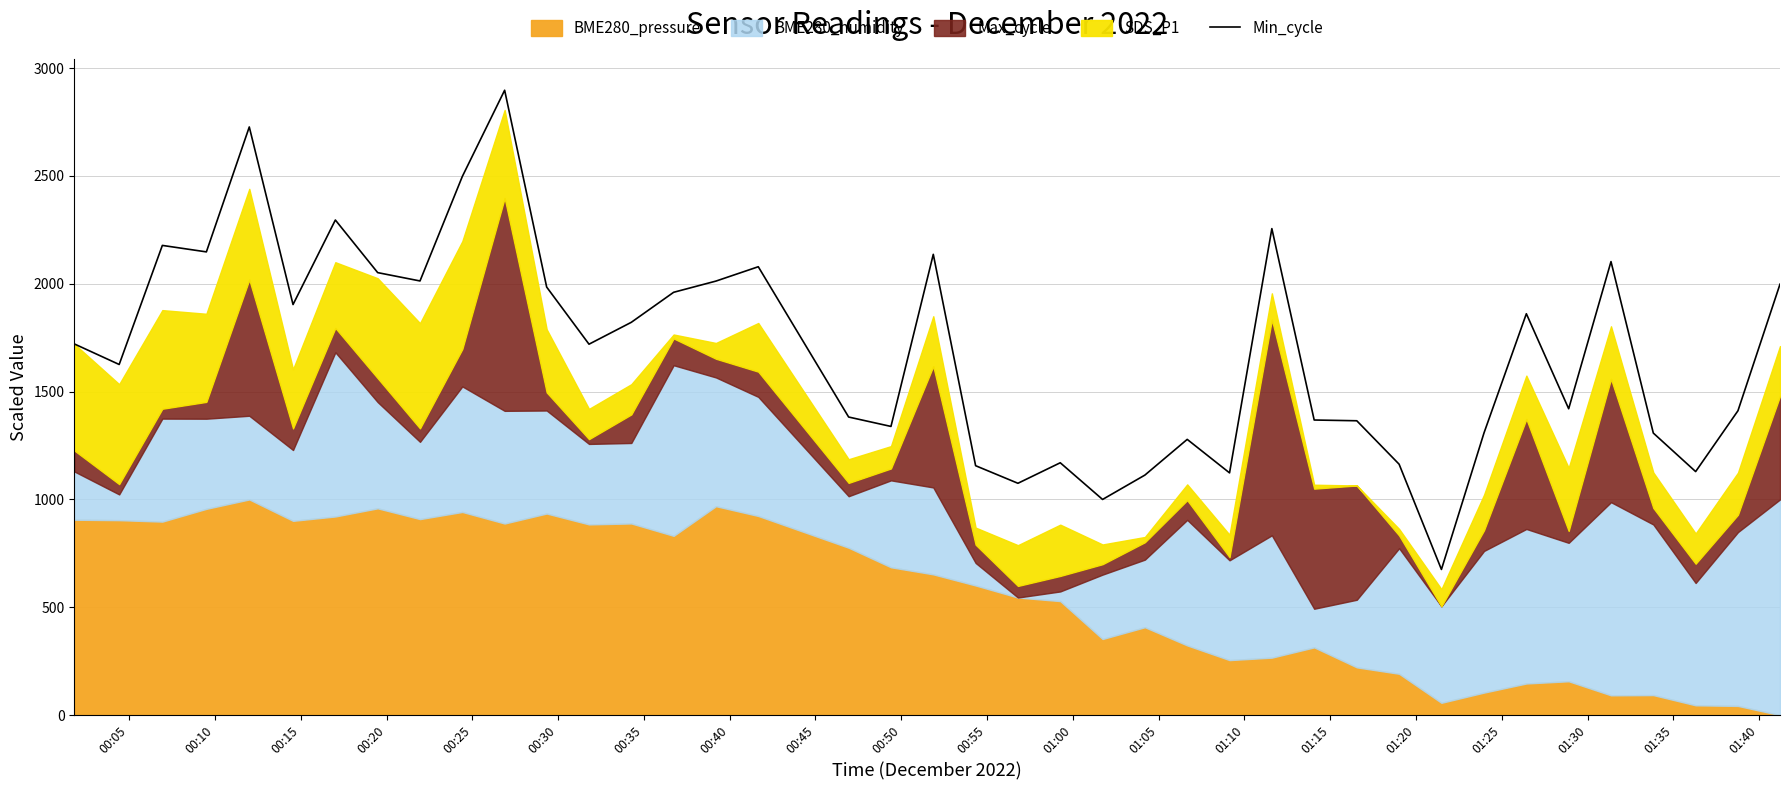

What is the highest value of the Min_cycle series?

2897.3